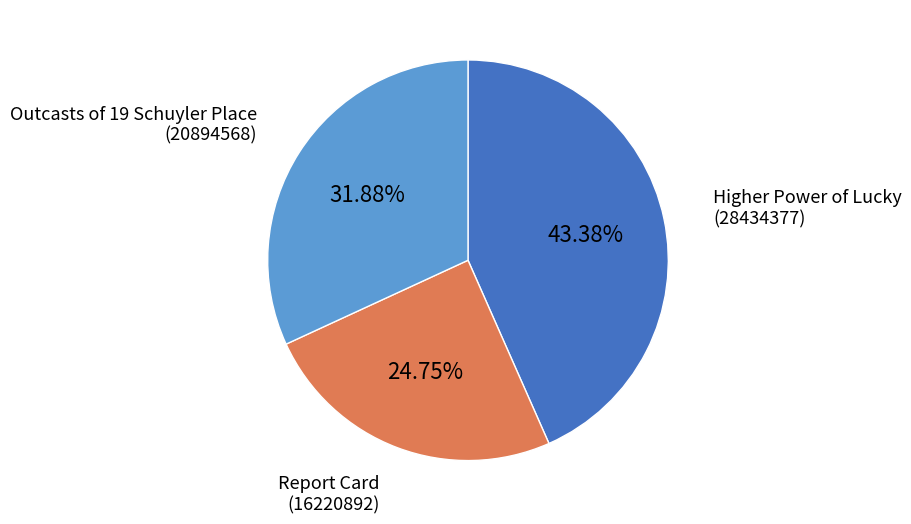

Does any single category account for the majority?

No